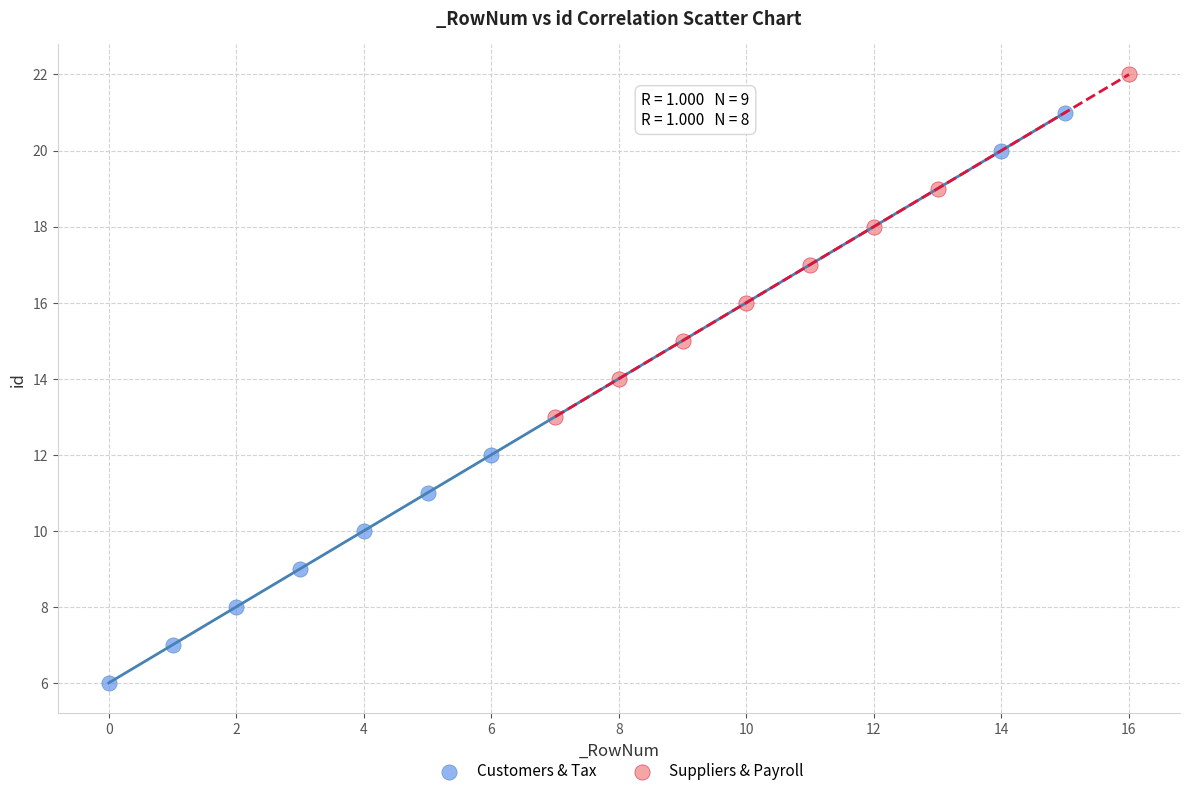

Which series has the widest spread of Y values?

Customers & Tax